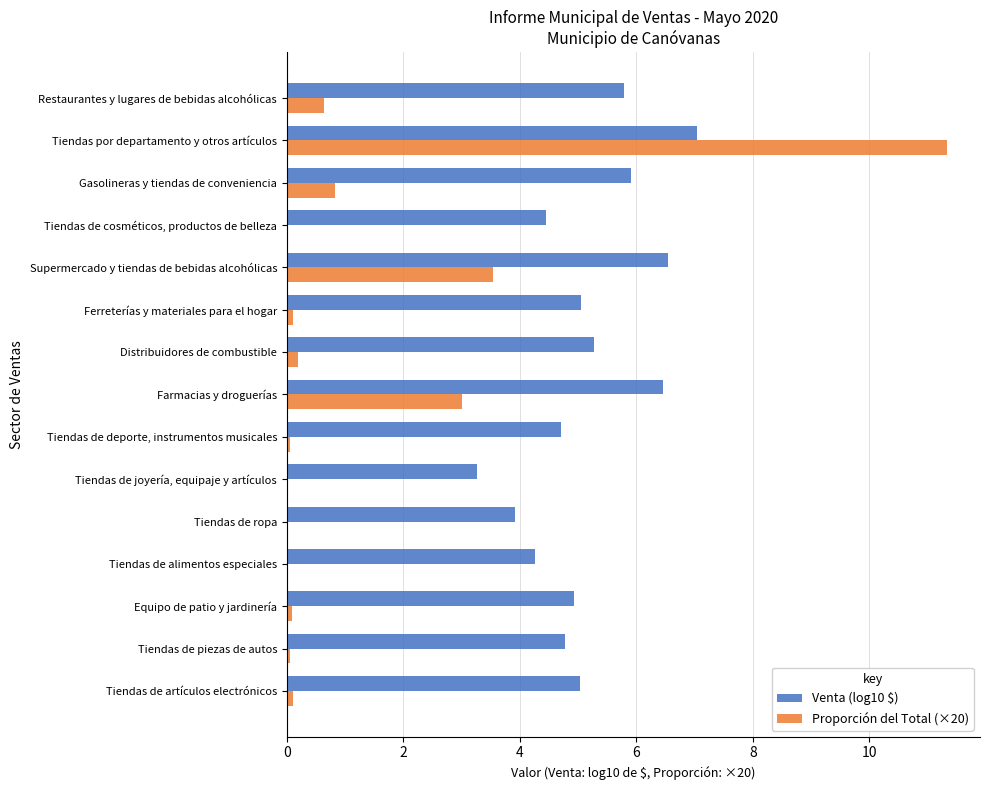

What is the maximum value shown in the chart?

11.3